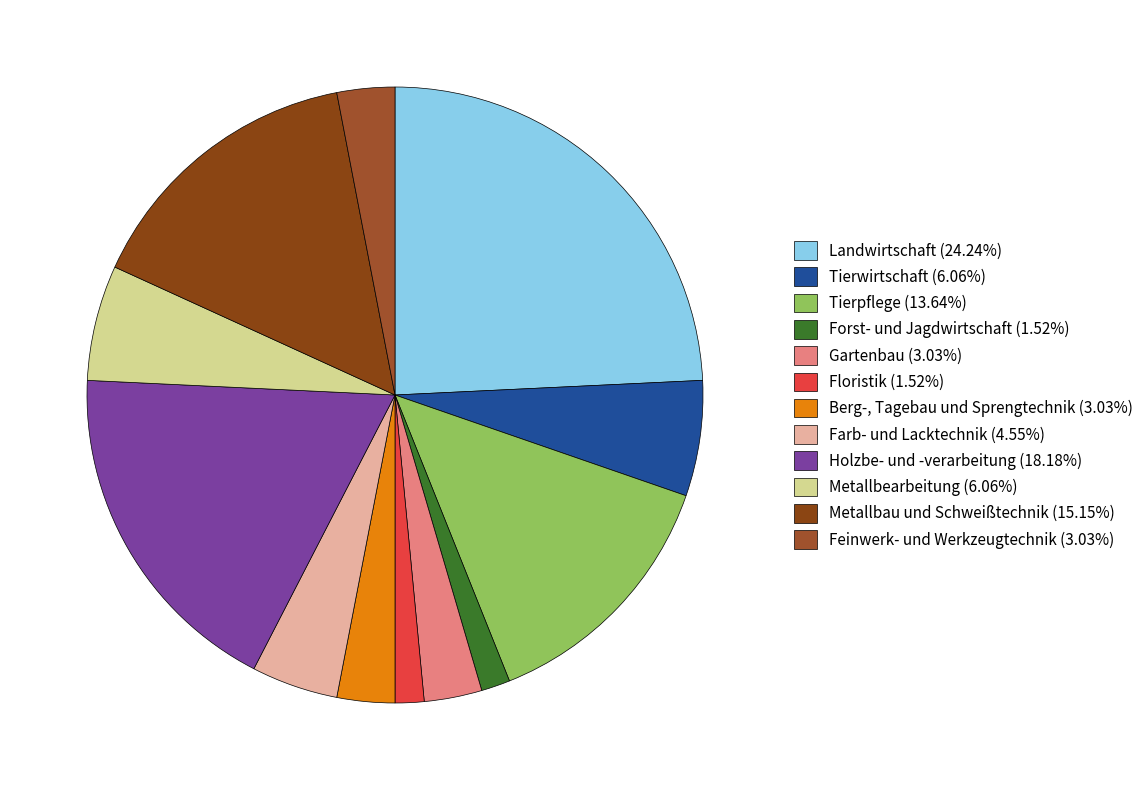

What portion of the pie excludes Berg-, Tagebau und Sprengtechnik?

97.0%